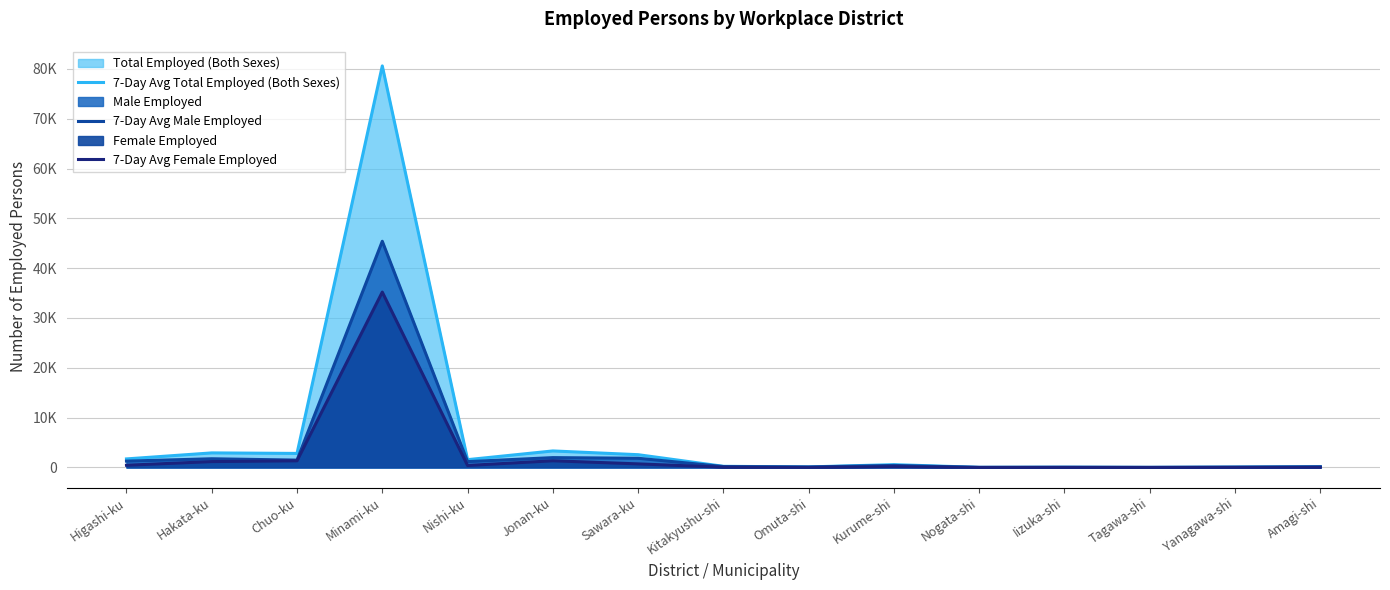

What is the greatest value displayed?

80595